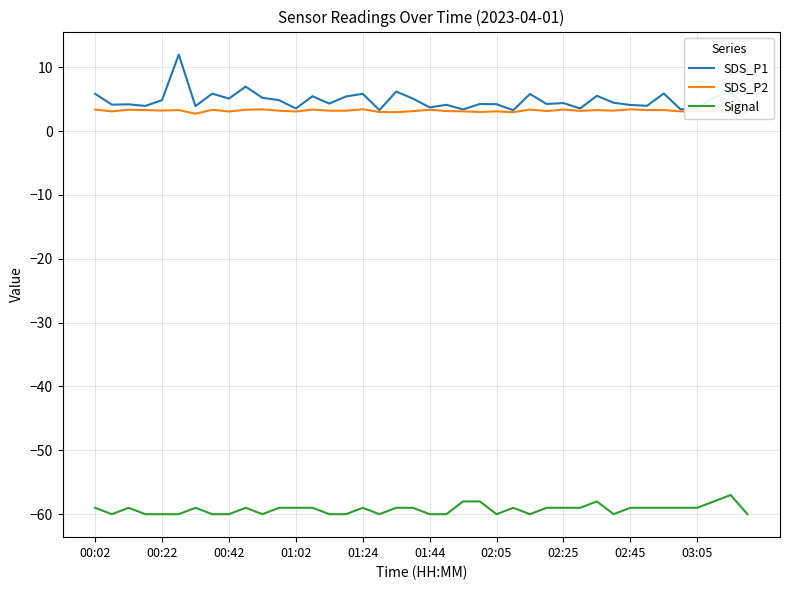

True or false: Signal and SDS_P2 cross at least once.

False